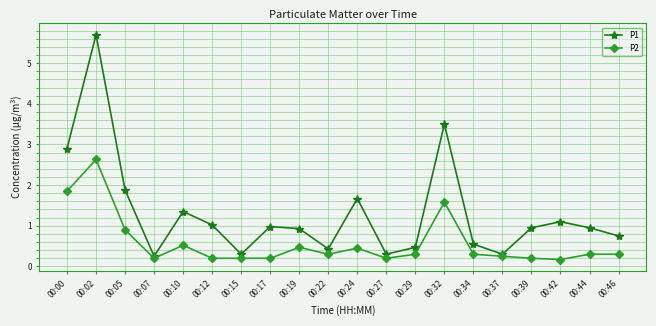

What is the value of the P2 point at the 2nd from the left?

2.6